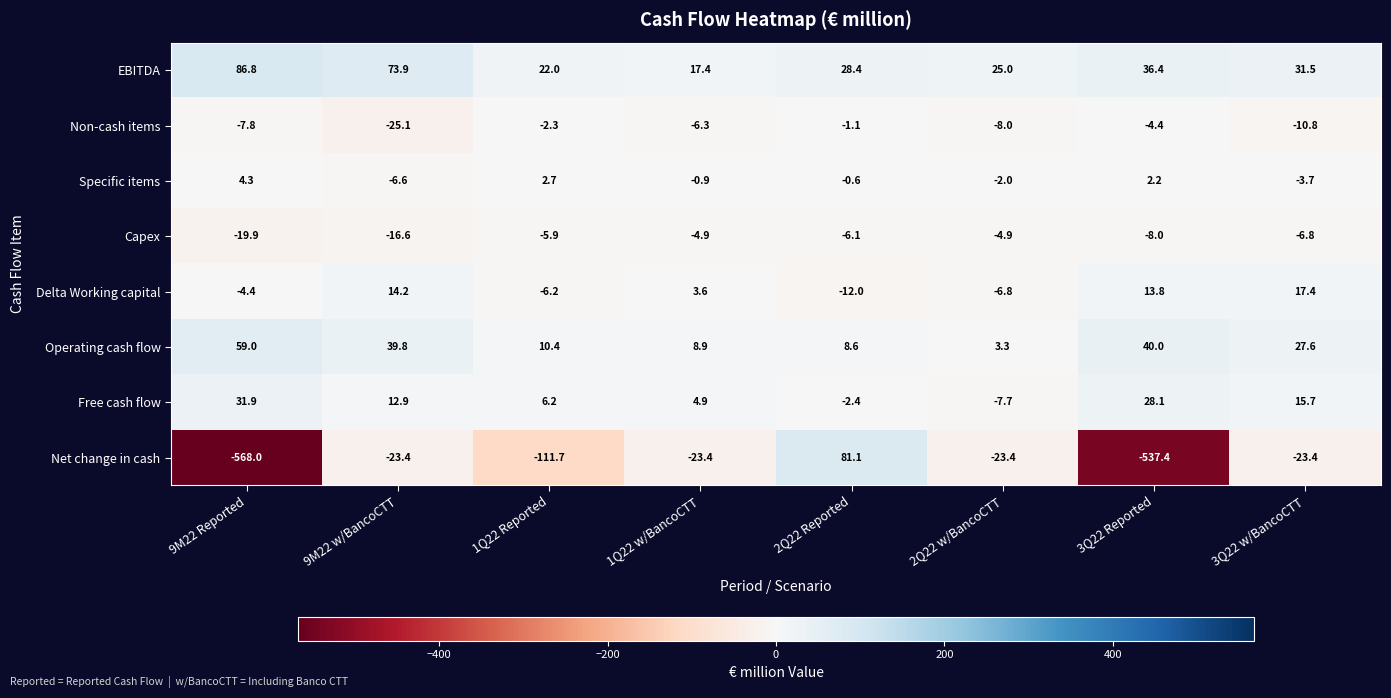

What is the spread (max minus min) of values at 1Q22 w/BancoCTT?

40.8